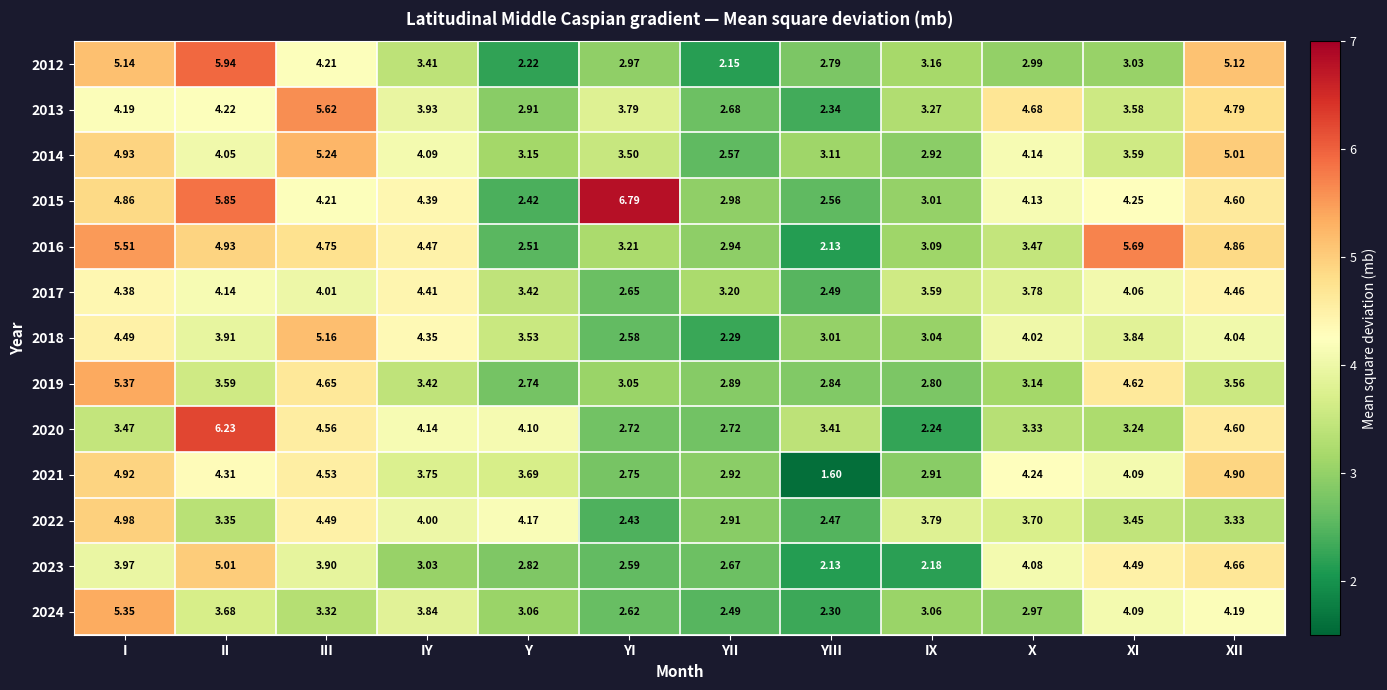

Is the value of 2020 at XII greater than the value of 2024 at II?

Yes